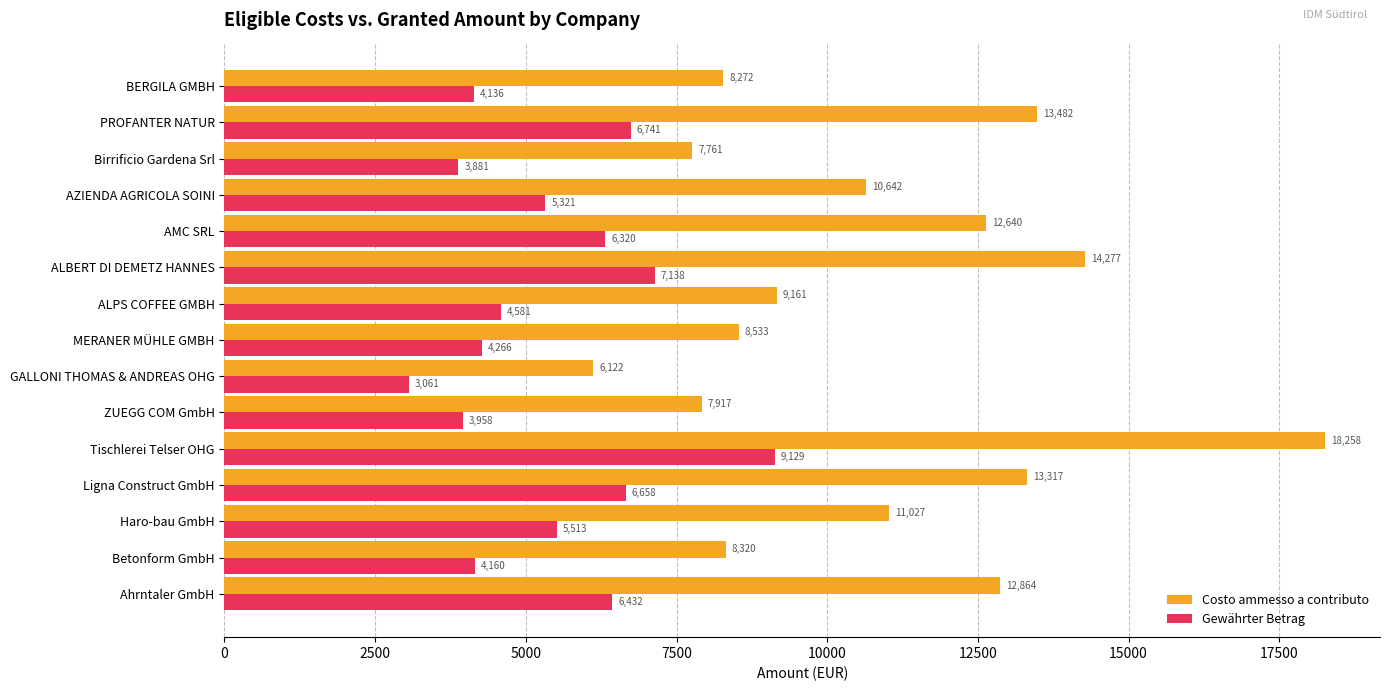

Between Haro-bau GmbH and AZIENDA AGRICOLA SOINI, which series saw the biggest shift?

Costo ammesso a contributo